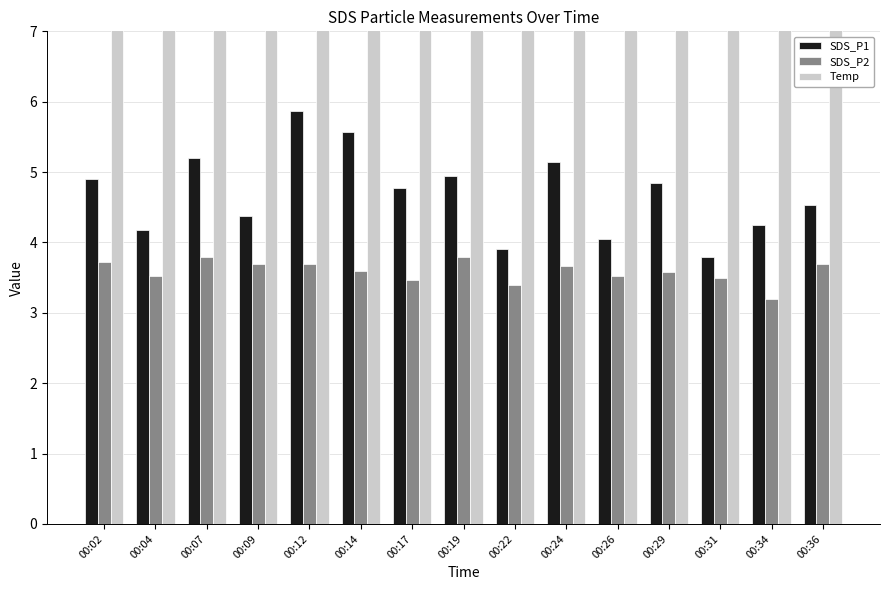

Reading left to right, extract all data points from this chart.

SDS_P1: 00:02=4.9	00:04=4.2	00:07=5.2	00:09=4.4	00:12=5.9	00:14=5.6	00:17=4.8	00:19=5.0	00:22=3.9	00:24=5.2	00:26=4.0	00:29=4.8	00:31=3.8	00:34=4.2	00:36=4.5
SDS_P2: 00:02=3.7	00:04=3.5	00:07=3.8	00:09=3.7	00:12=3.7	00:14=3.6	00:17=3.5	00:19=3.8	00:22=3.4	00:24=3.7	00:26=3.5	00:29=3.6	00:31=3.5	00:34=3.2	00:36=3.7
Temp: 00:02=21.9	00:04=21.9	00:07=21.9	00:09=21.9	00:12=21.9	00:14=21.9	00:17=21.9	00:19=22.0	00:22=22.1	00:24=22.2	00:26=22.3	00:29=22.3	00:31=22.4	00:34=22.4	00:36=22.5